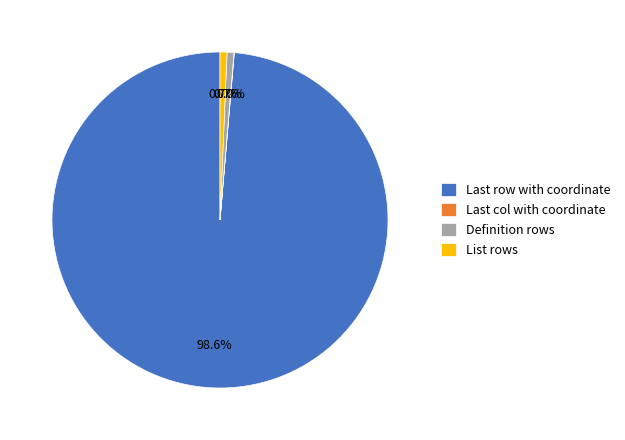

What is the majority slice?

Last row with coordinate